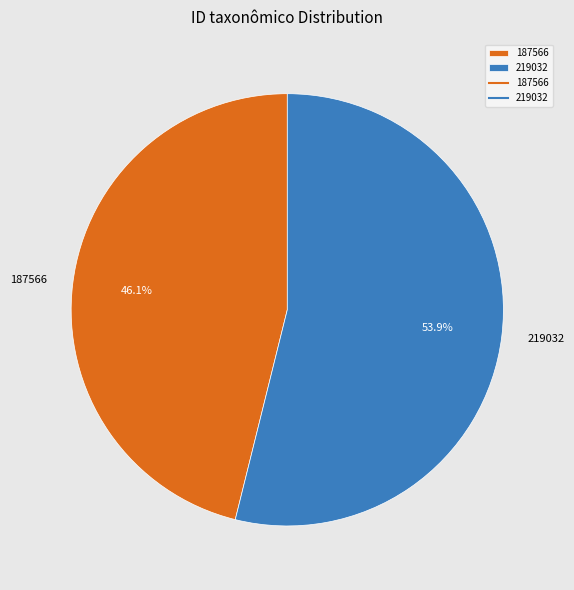

Do 187566 and 219032 together represent more than half of the pie?

Yes